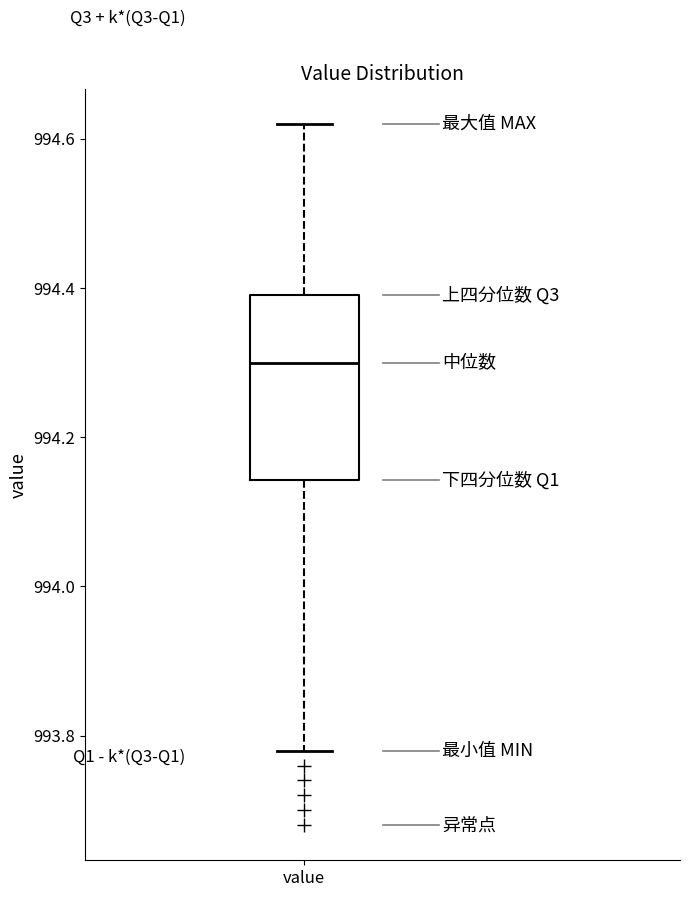

Transcribe this box plot: give where the median line is, the range the box spans, and where the two whiskers end, as read against the y-axis. The values are not printed on the chart, so give them approximately, as read against the axis.

median 994.30, box 994.14 to 994.40, whiskers 993.78 to 994.62